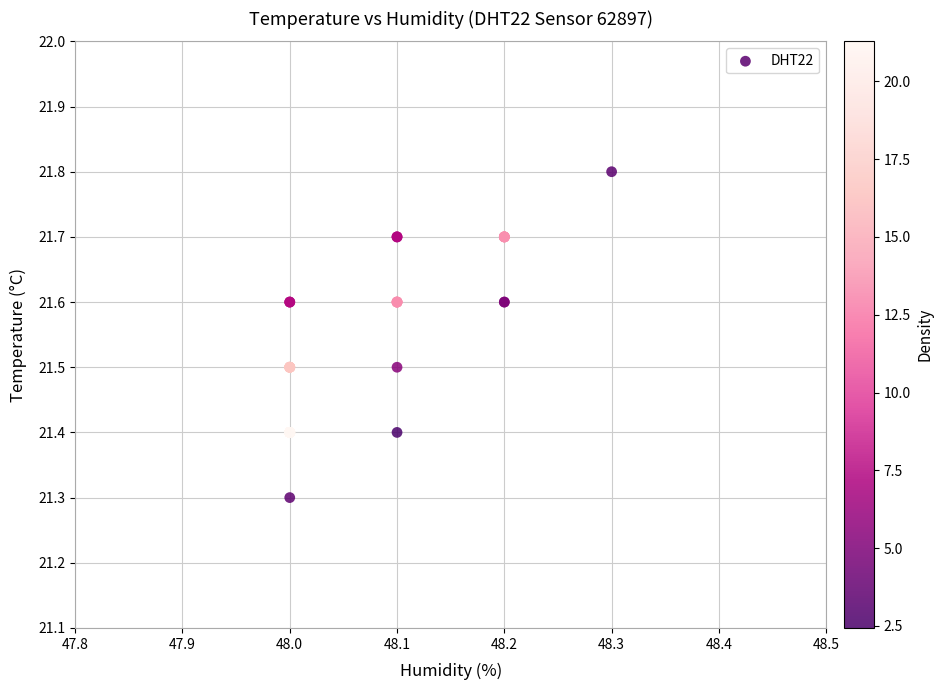

What Y value in the scatter plot is closest to 21?

21.3